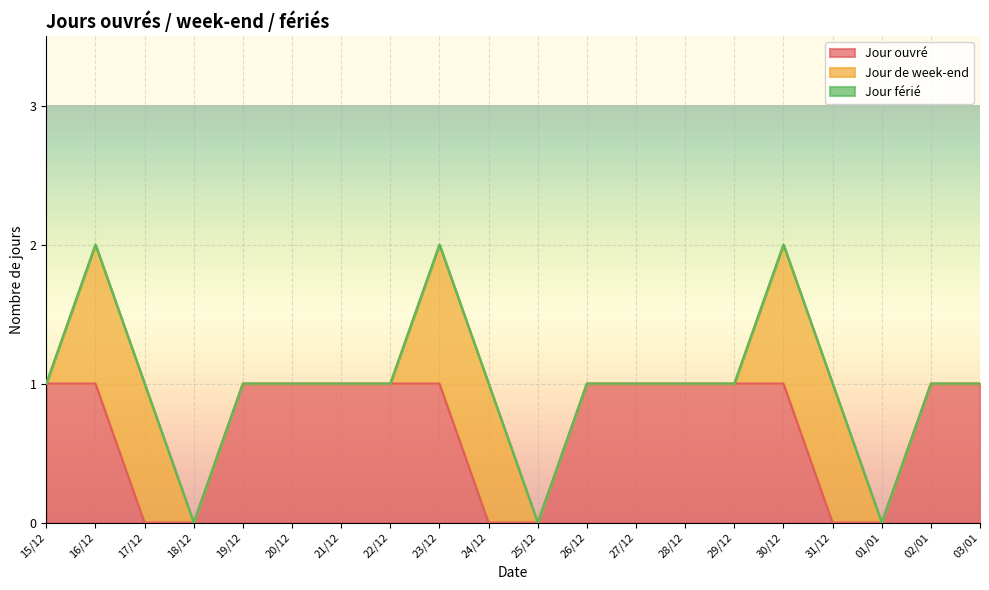

Is it true that Jour de week-end equals 0 at 21/12?

False